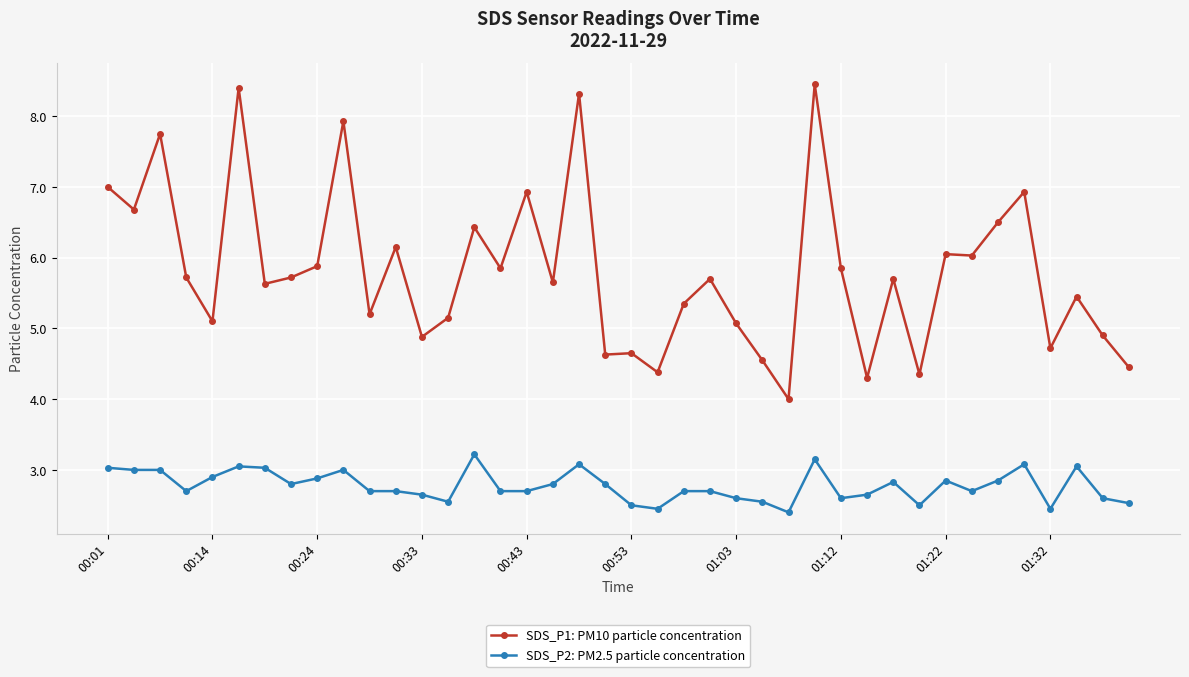

How many lines are shown in the chart?

2